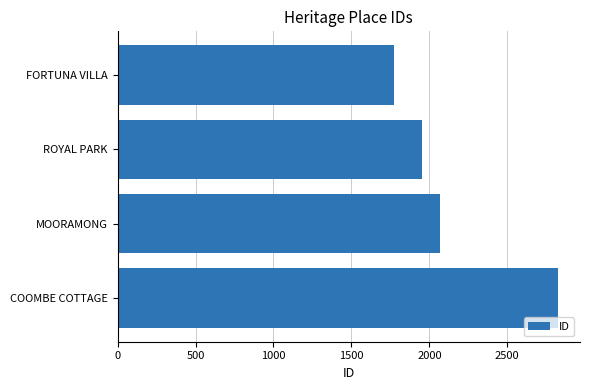

Reading top to bottom, extract all data points from this chart.

1775	1954	2071	2825